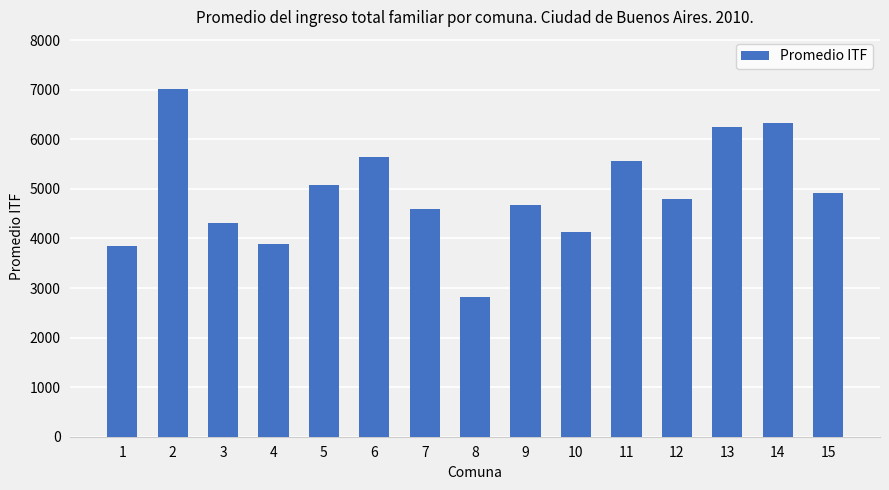

What is the value of the 10th bar from the left?

4130.0